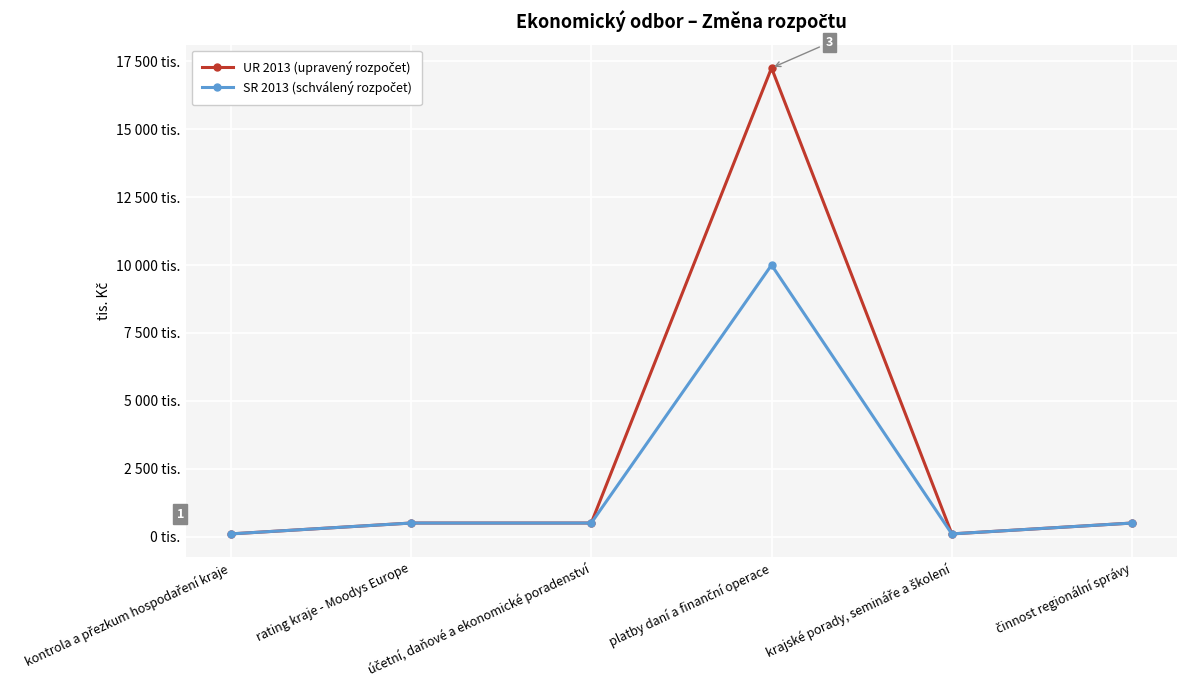

Is this an area chart (filled region under the line)?

No